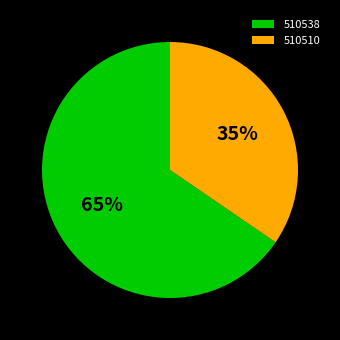

To the nearest percent, what is the combined percentage of 510510 and 510538?

100%